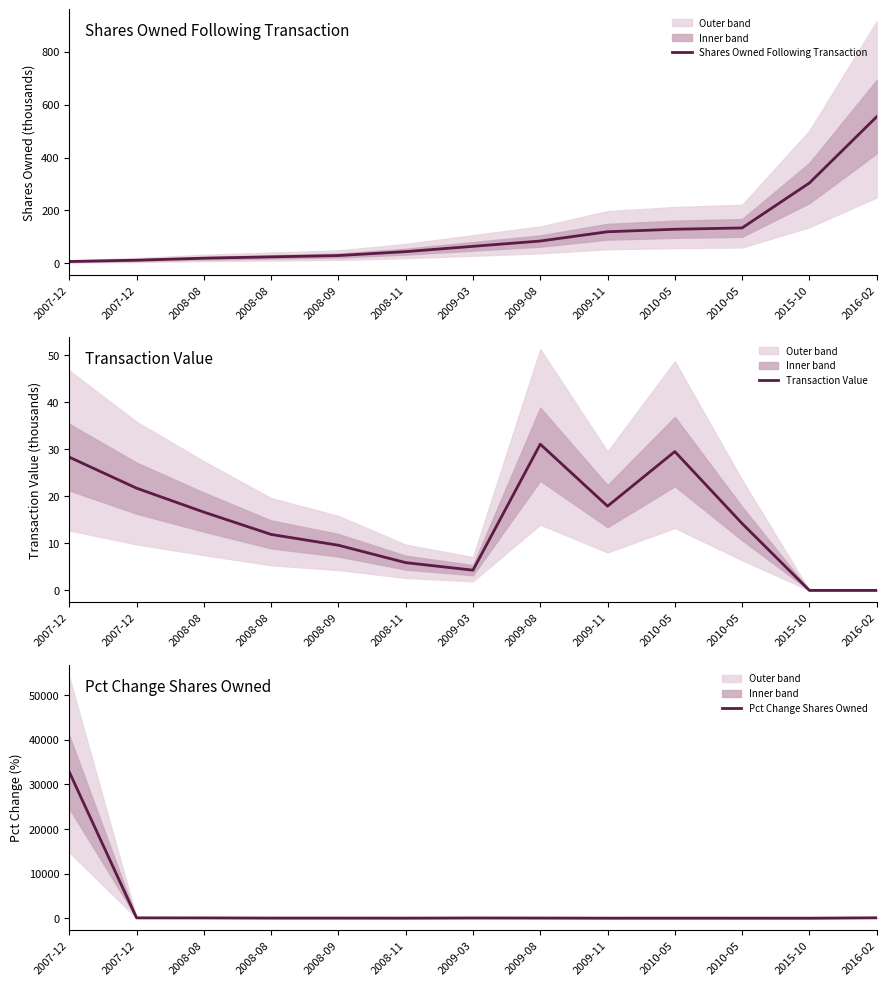

The Shares Owned Following Transaction series shows 12.5 at 2007-12. True or false?

True